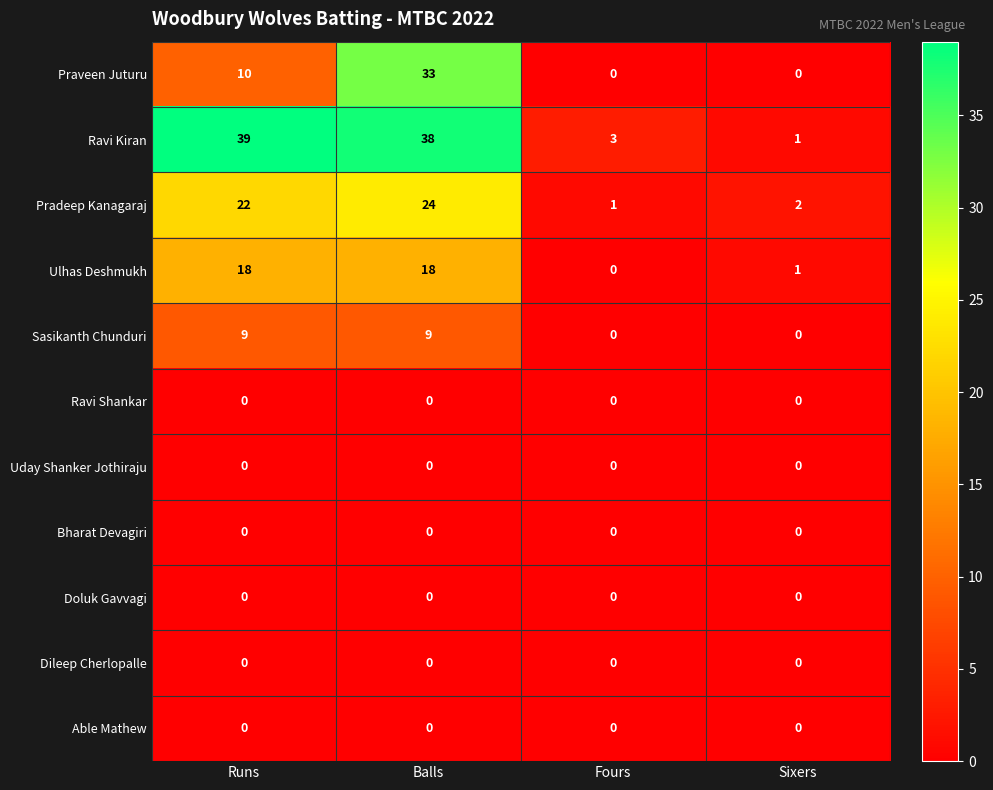

At how many categories does at least one series exceed 9?

2